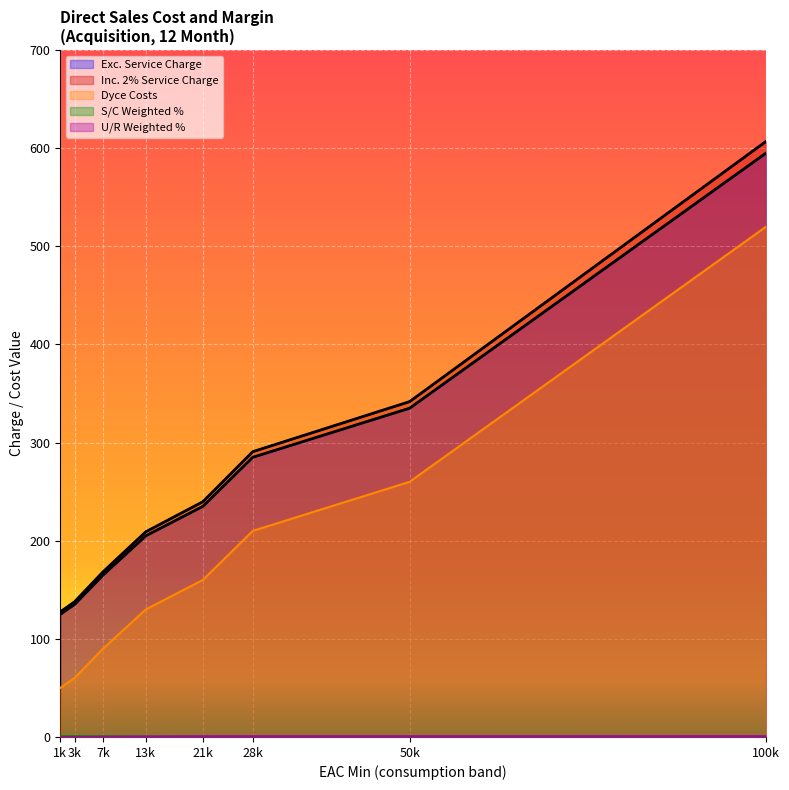

The S/C Weighted Percentage series shows 0.2 at 50001. True or false?

True